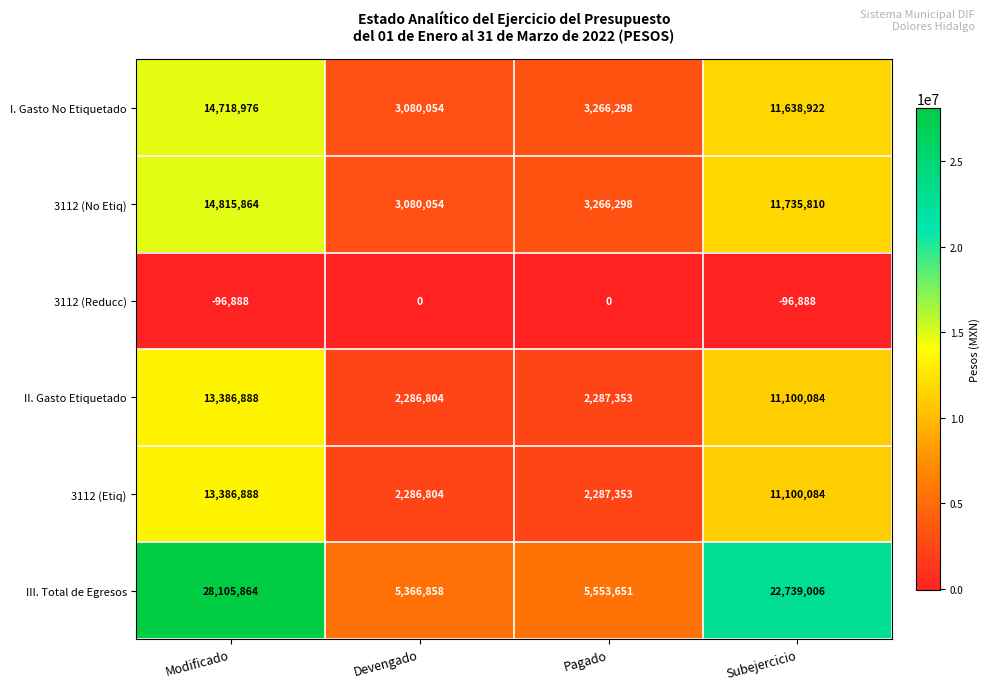

Which series has the widest spread of values?

III. Total de Egresos